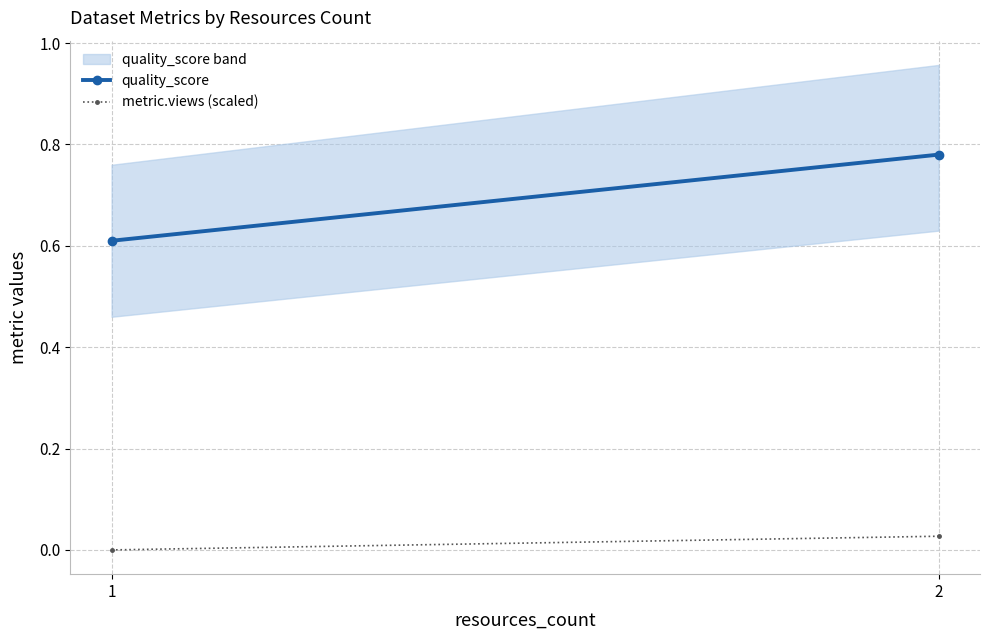

List the labels in order of quality_score value, largest first.

2, 1